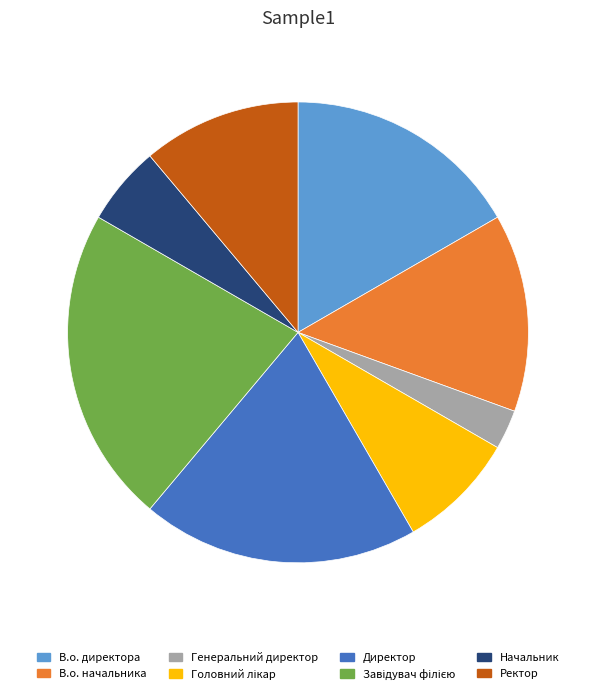

What is the ratio of the value at В.о. директора to the value at Генеральний директор?

6.0